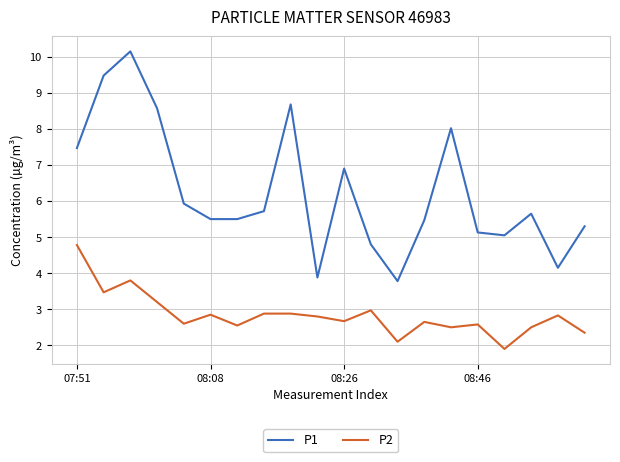

True or false: P2 and P1 intersect in this chart.

False